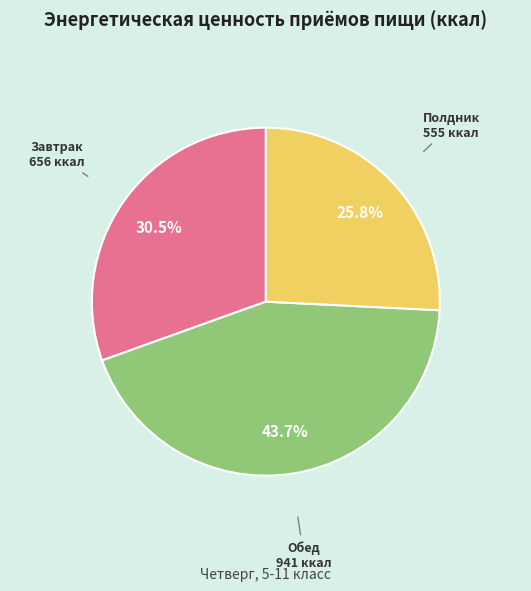

To the nearest percent, what is the difference between the largest and smallest slice percentages?

18%